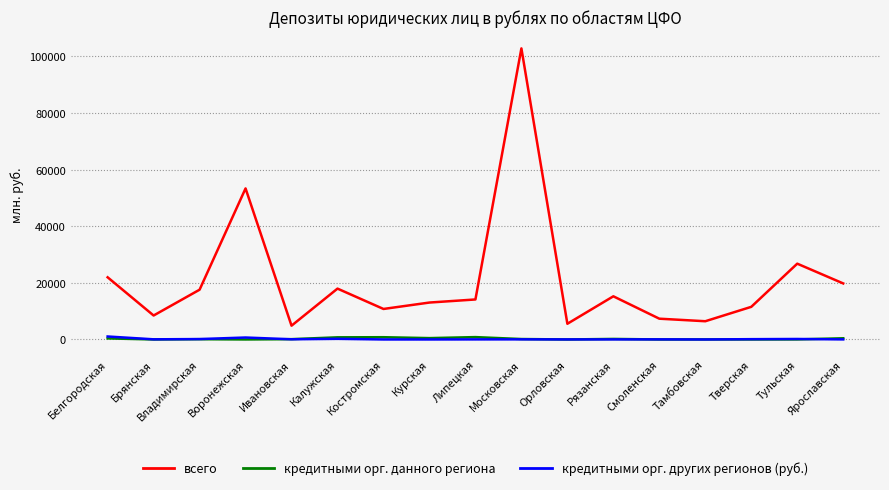

Which series has the largest total across all categories?

всего